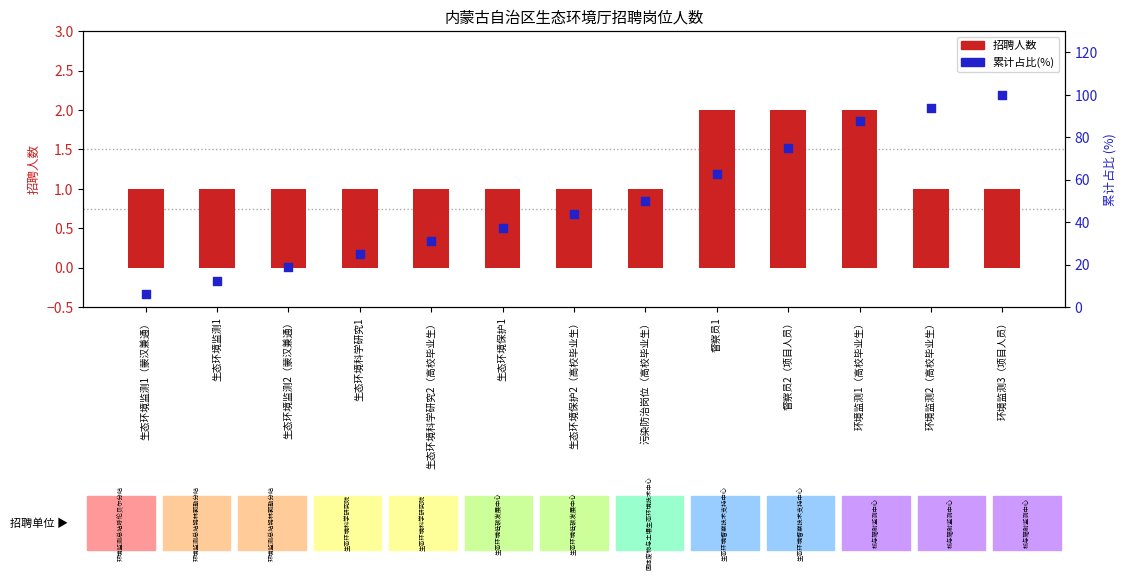

Which series reaches the maximum Y coordinate?

累计占比(%)